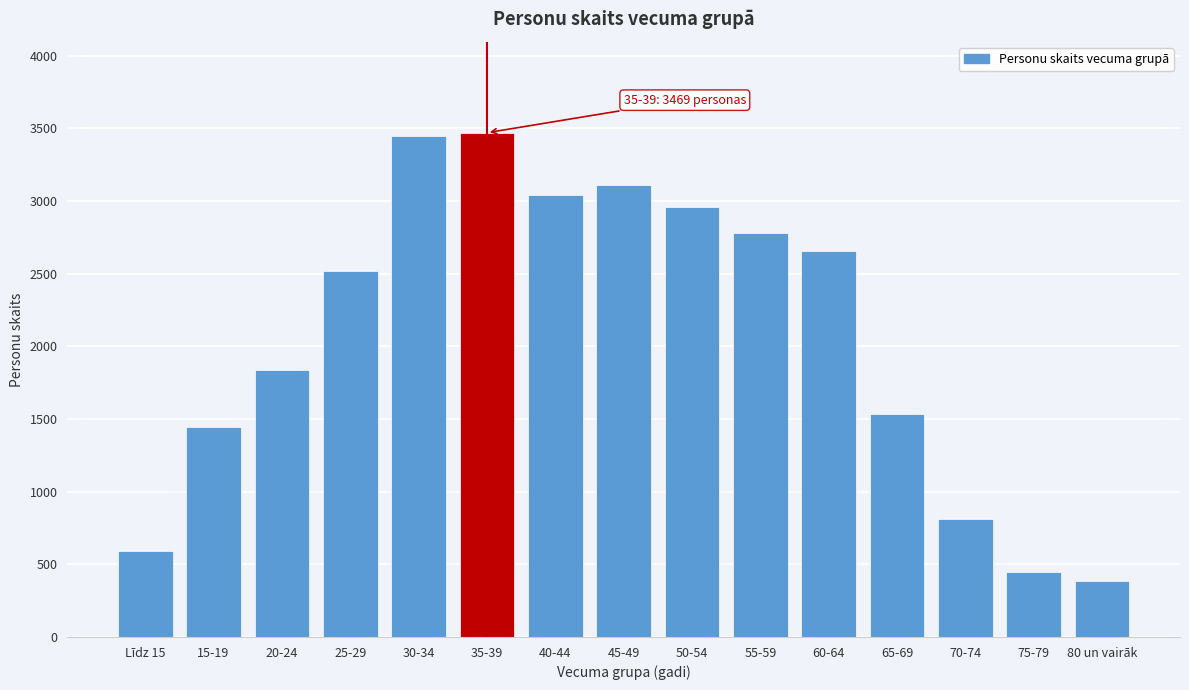

Reading left to right, what are all the values shown in this chart?

Līdz 15=594	15-19=1442	20-24=1838	25-29=2521	30-34=3444	35-39=3469	40-44=3038	45-49=3108	50-54=2958	55-59=2781	60-64=2655	65-69=1534	70-74=813	75-79=445	80 un vairāk=387